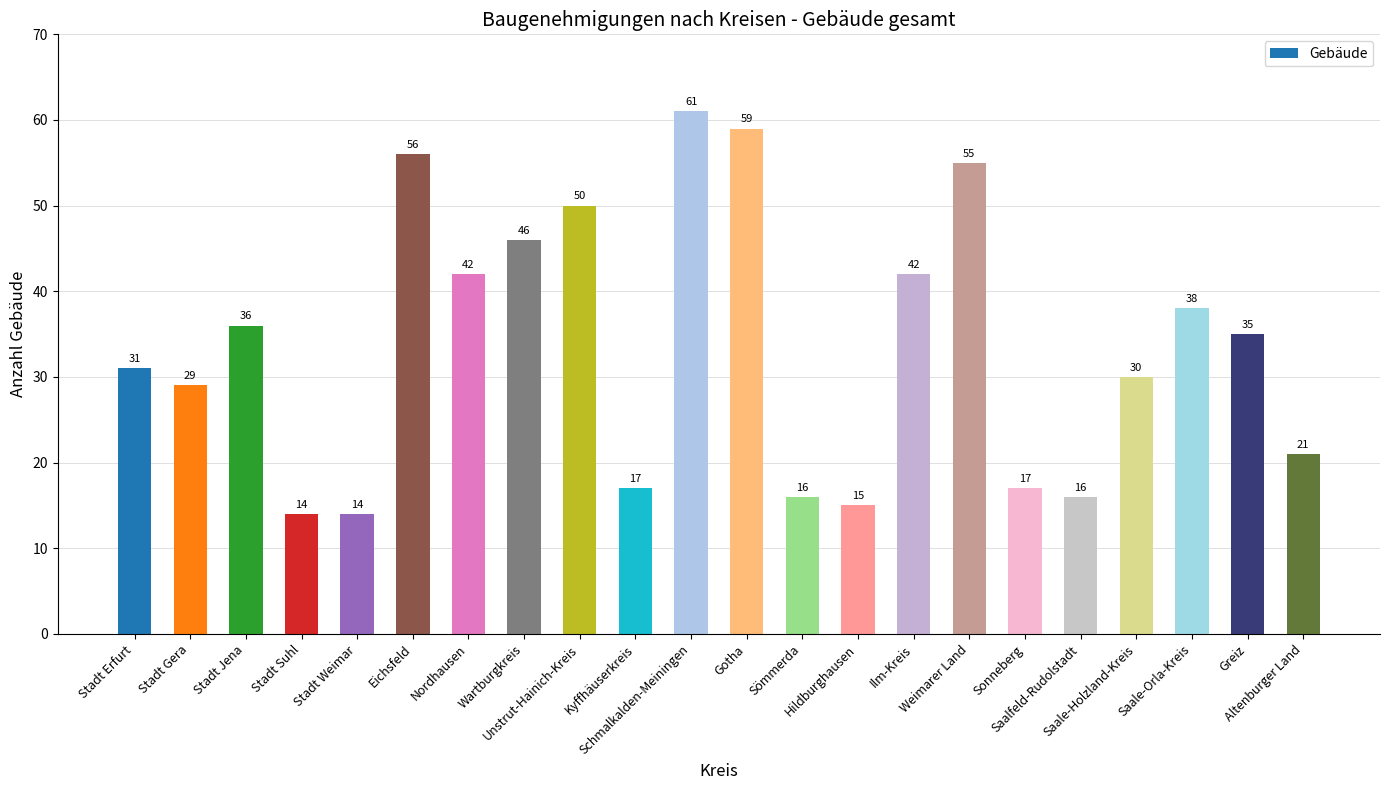

What is the value of the 1st bar from the left?

31